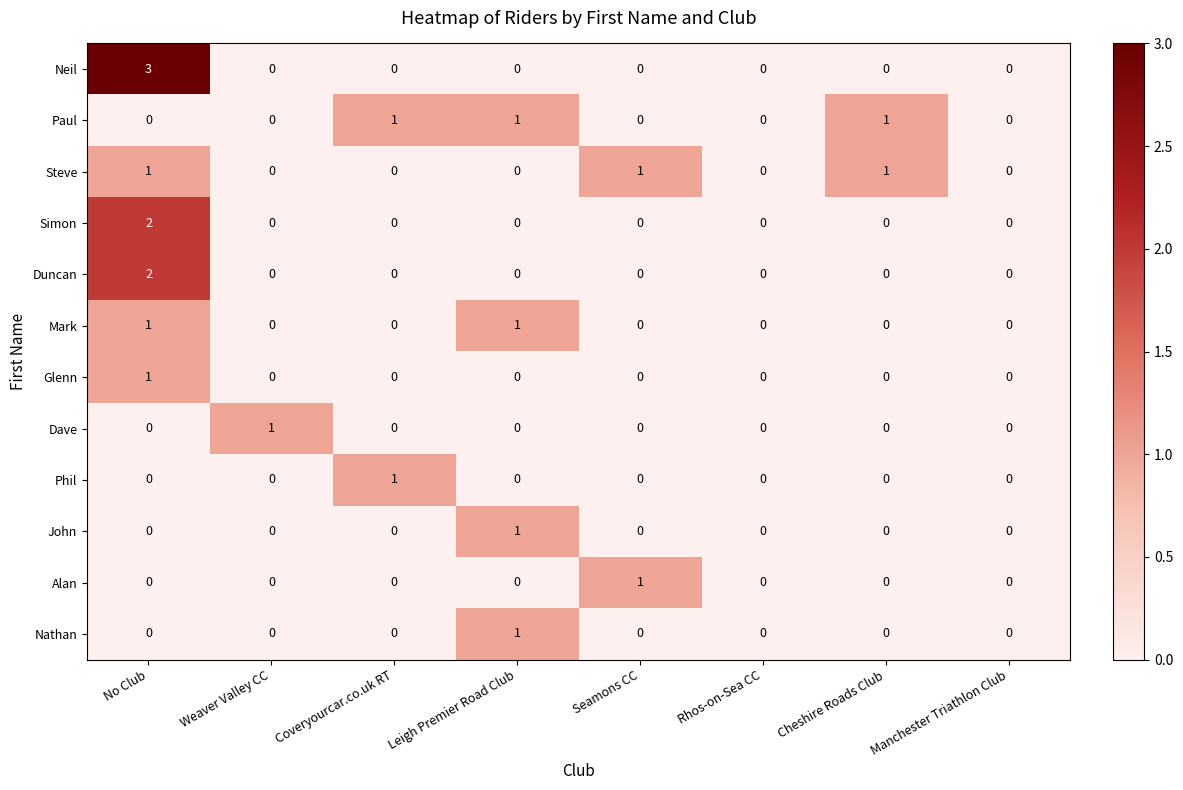

What is the difference between the highest and lowest values at Leigh Premier Road Club?

1